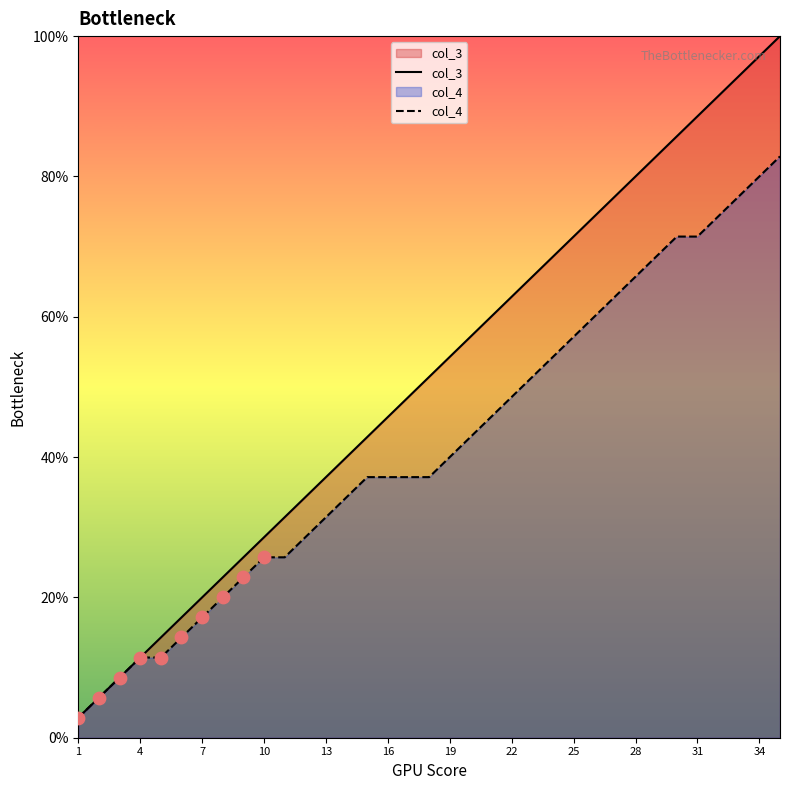

Which series has the largest total across all categories?

col_3